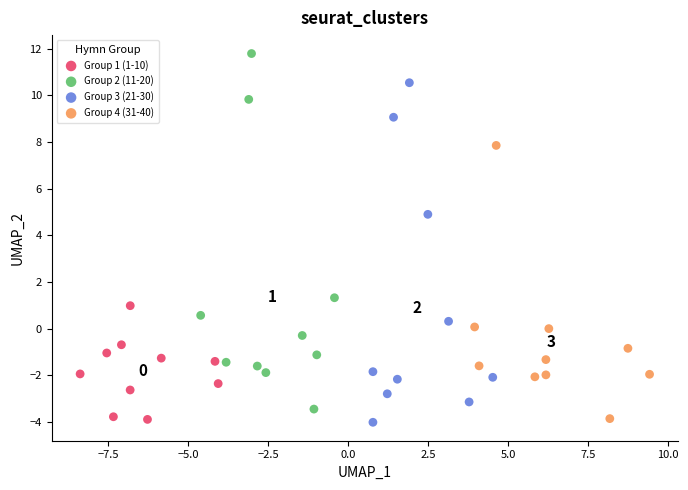

Which series contains the highest Y value?

Group 2 (11-20)